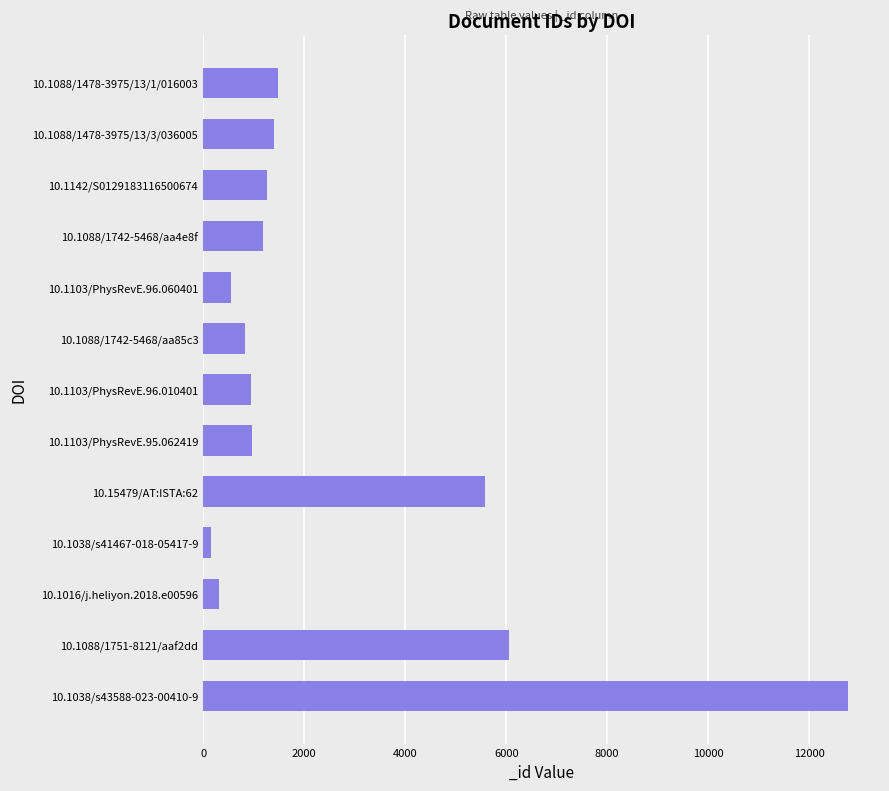

What is the change in value from 10.1103/PhysRevE.96.060401 to 10.1088/1478-3975/13/3/036005?

+846